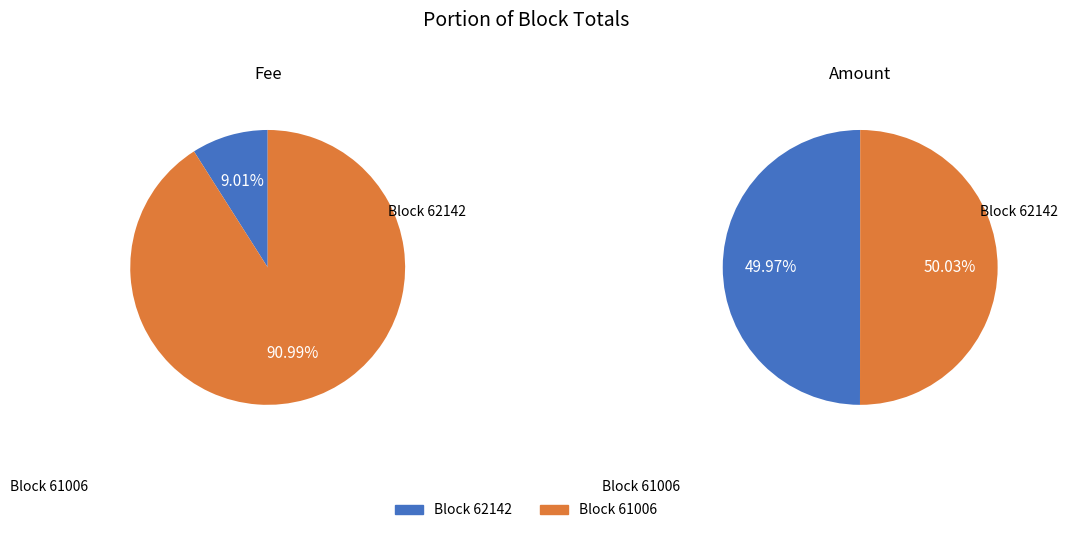

Which category has the biggest portion of the pie?

61006